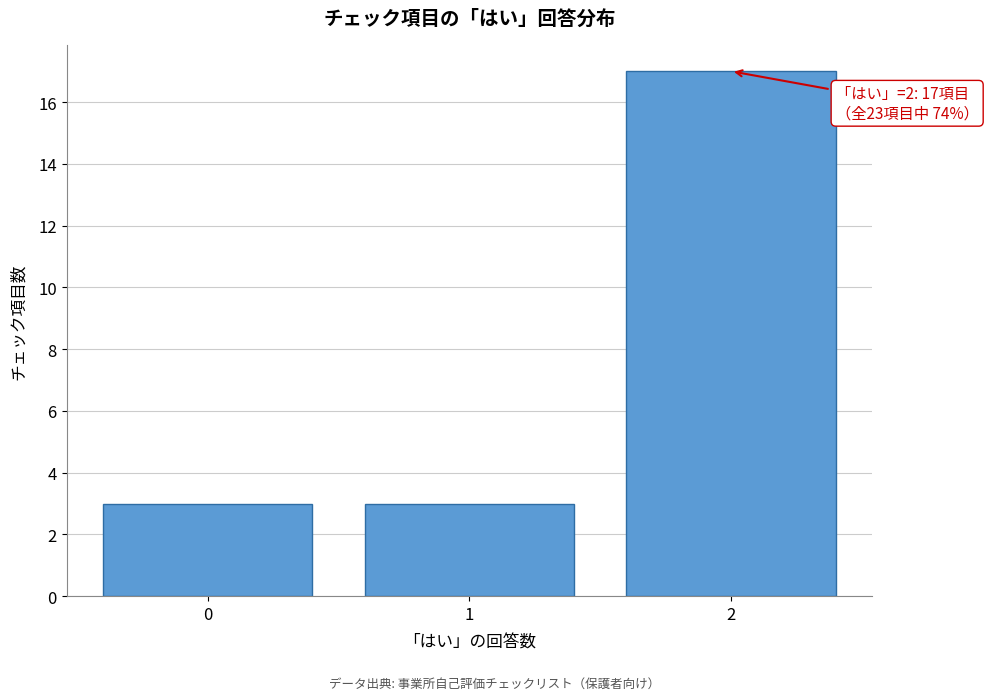

Which range on the x-axis has the tallest bar?

1.5 to 2.5